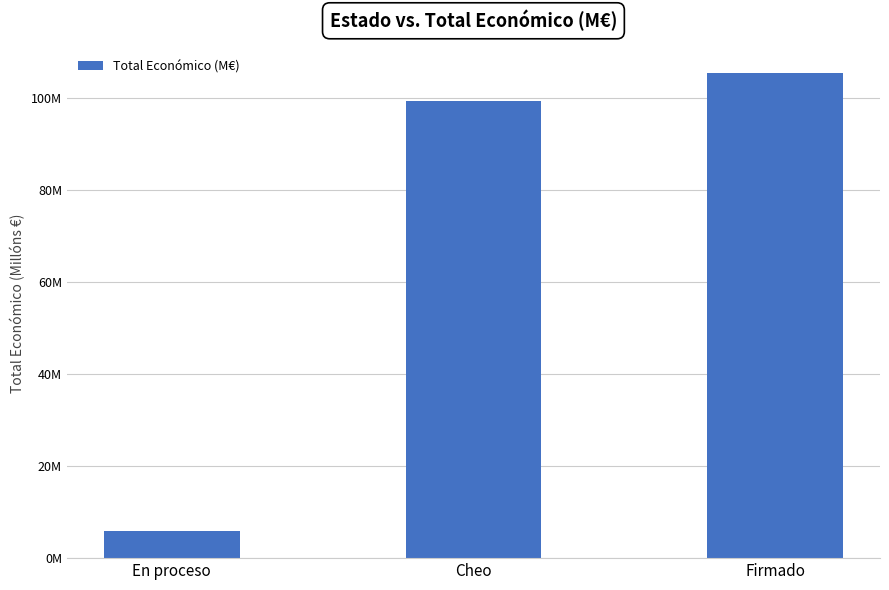

What is the change in value from Cheo to Firmado?

+6.2